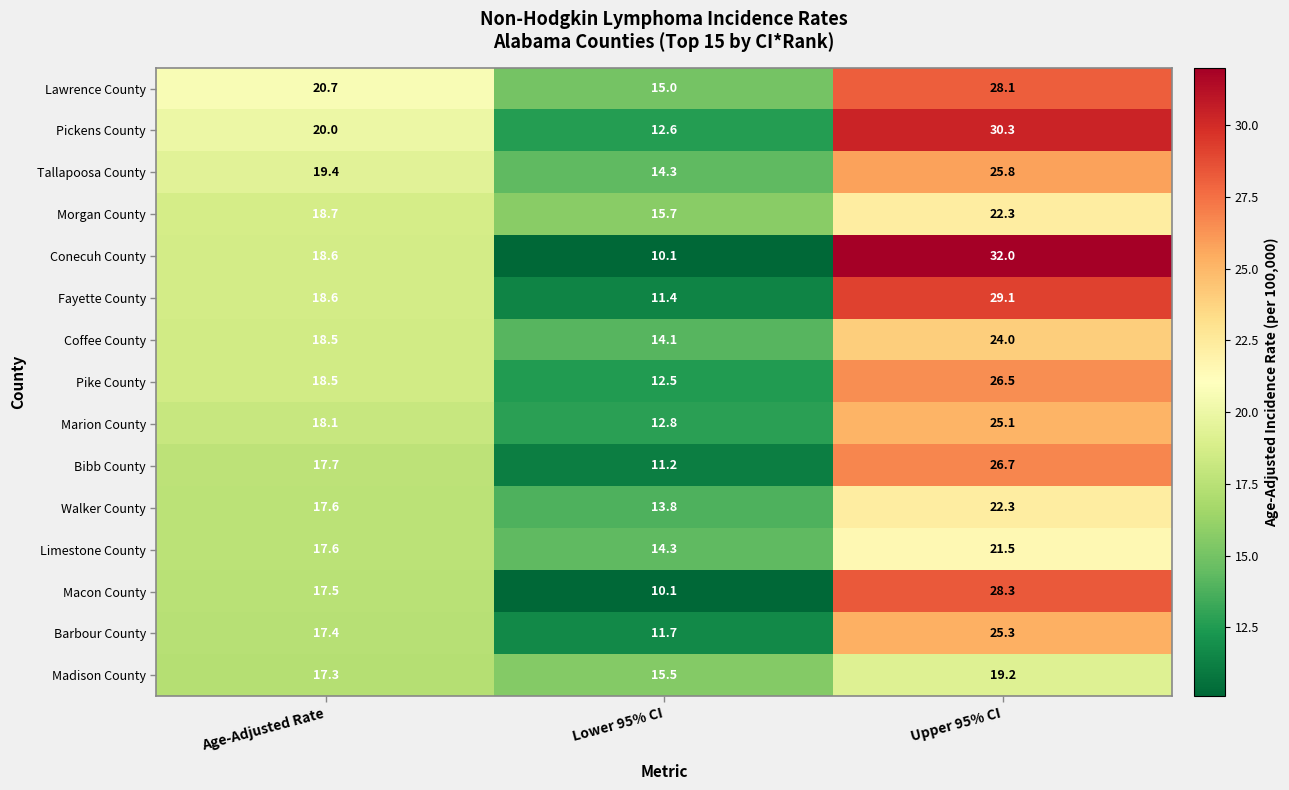

What is the difference between the highest and lowest values at Age-Adjusted Rate?

3.4